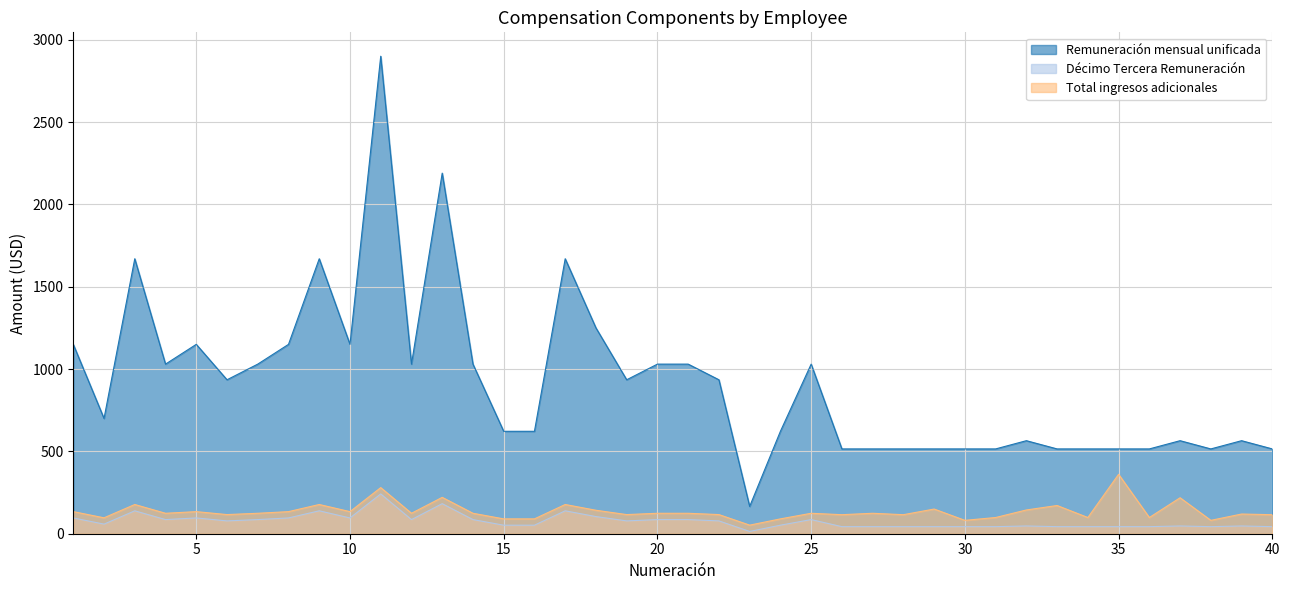

True or false: Total ingresos adicionales and Décimo Tercera Remuneración cross at least once.

False